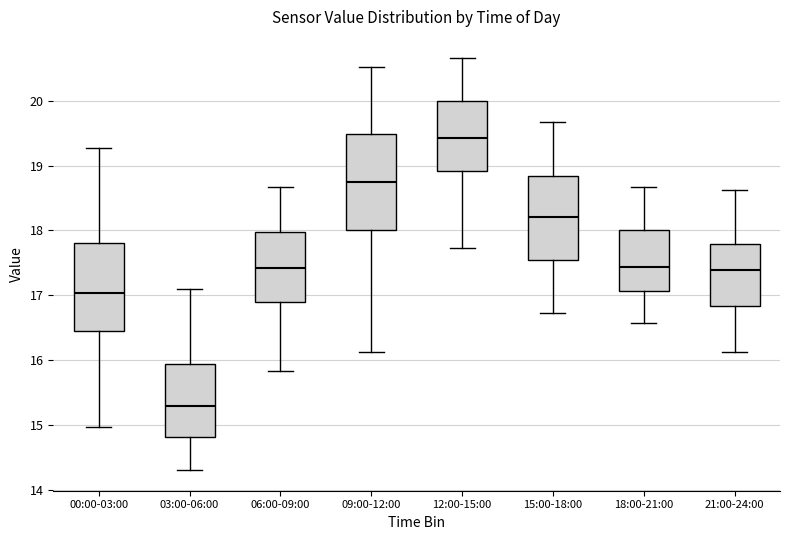

Reading left to right, transcribe this box plot: for each box, give where its median line is, the range the box spans, and where its two whiskers end, as read against the y-axis. The values are not printed on the chart, so give them approximately, as read against the axis.

00:00-03:00: median 17.0, box 16.4 to 17.8, whiskers 15.0 to 19.3
03:00-06:00: median 15.3, box 14.8 to 15.9, whiskers 14.3 to 17.1
06:00-09:00: median 17.4, box 16.9 to 18.0, whiskers 15.8 to 18.7
09:00-12:00: median 18.8, box 18.0 to 19.5, whiskers 16.1 to 20.5
12:00-15:00: median 19.4, box 18.9 to 20.0, whiskers 17.7 to 20.7
15:00-18:00: median 18.2, box 17.5 to 18.8, whiskers 16.7 to 19.7
18:00-21:00: median 17.4, box 17.1 to 18.0, whiskers 16.6 to 18.7
21:00-24:00: median 17.4, box 16.8 to 17.8, whiskers 16.1 to 18.6